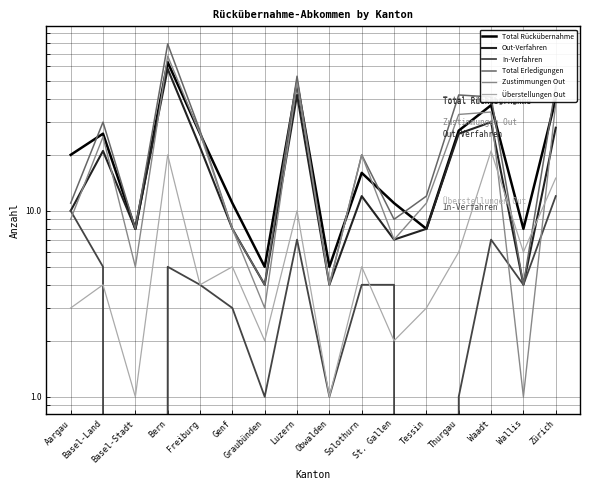

At which category does the chart reach its peak across all series?

Bern